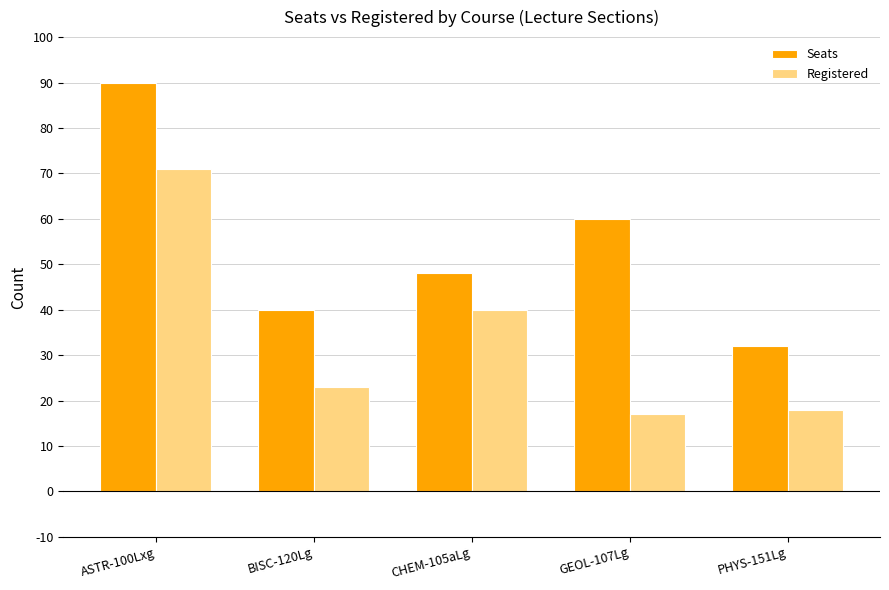

What is the value of the Seats bar at the 2nd from the left?

40